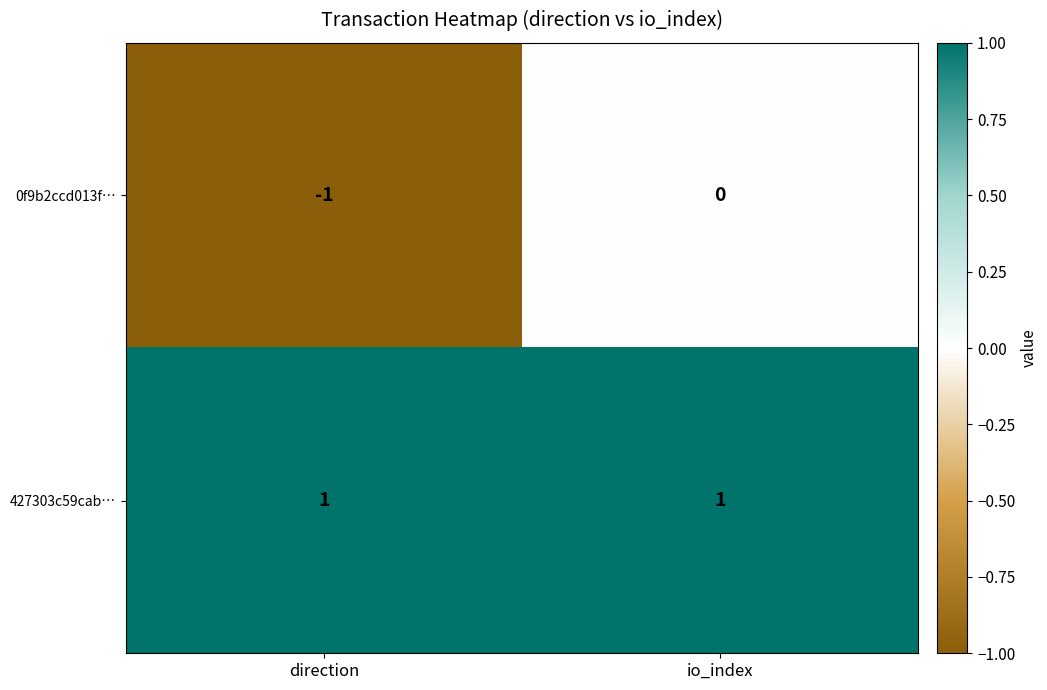

Rank the series at direction from lowest to highest value.

0f9b2ccd013f…, 427303c59cab…